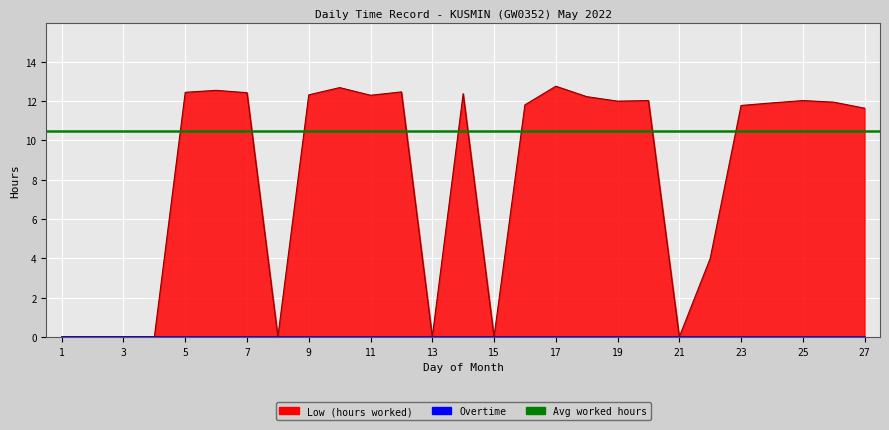

The chart shows a value of 3.9 at 1. True or false?

False